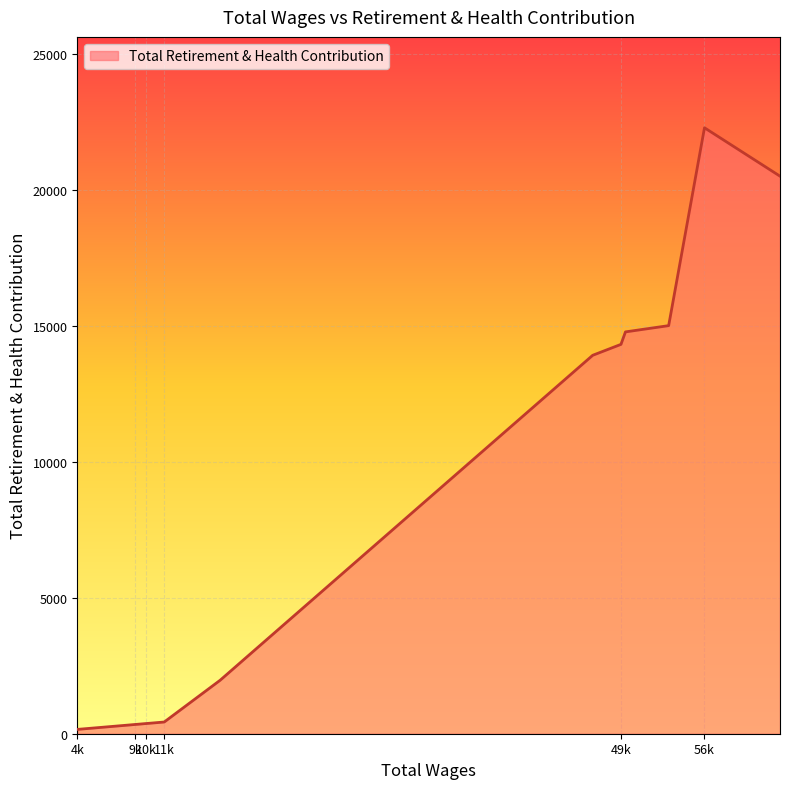

What is the greatest value displayed?

22292